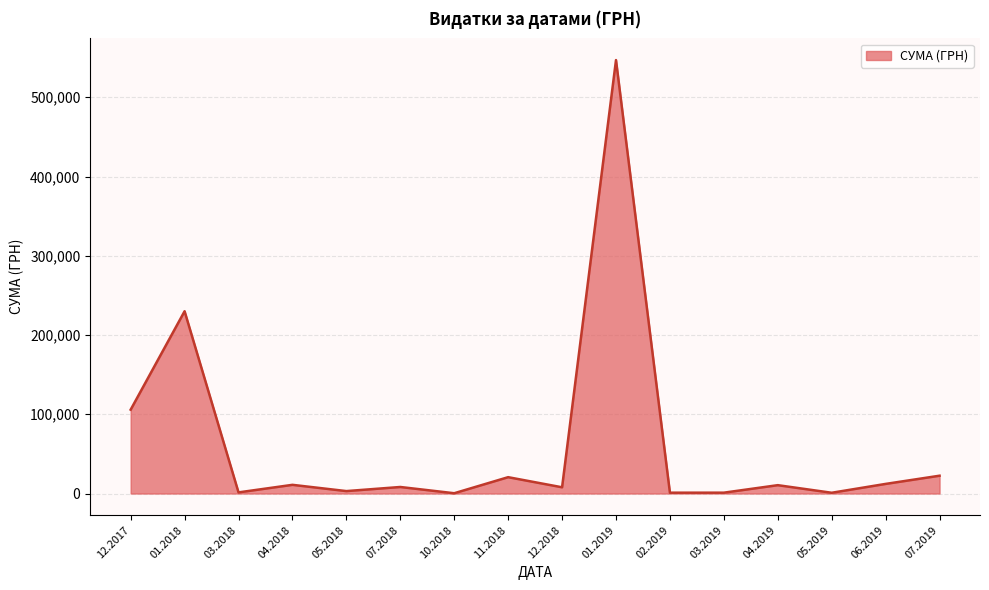

How many interior local valleys (lower than both neighbors) does the data have?

6